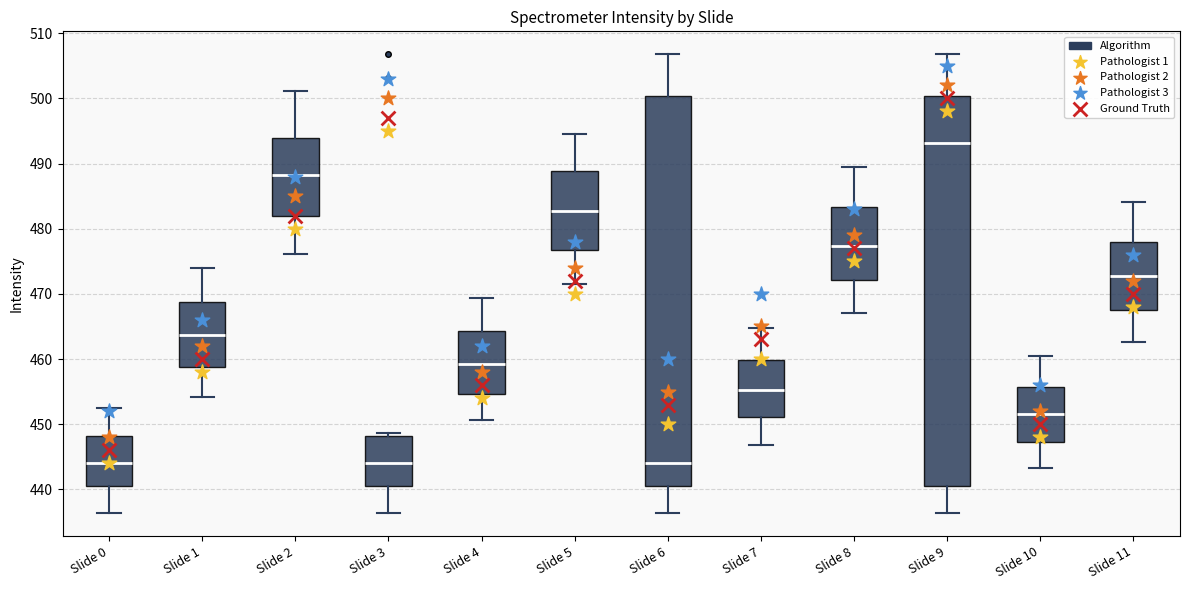

Where does the lower whisker of the box for Slide 4 end on the y-axis? The values are not printed on the chart, so give them approximately, as read against the axis.

451